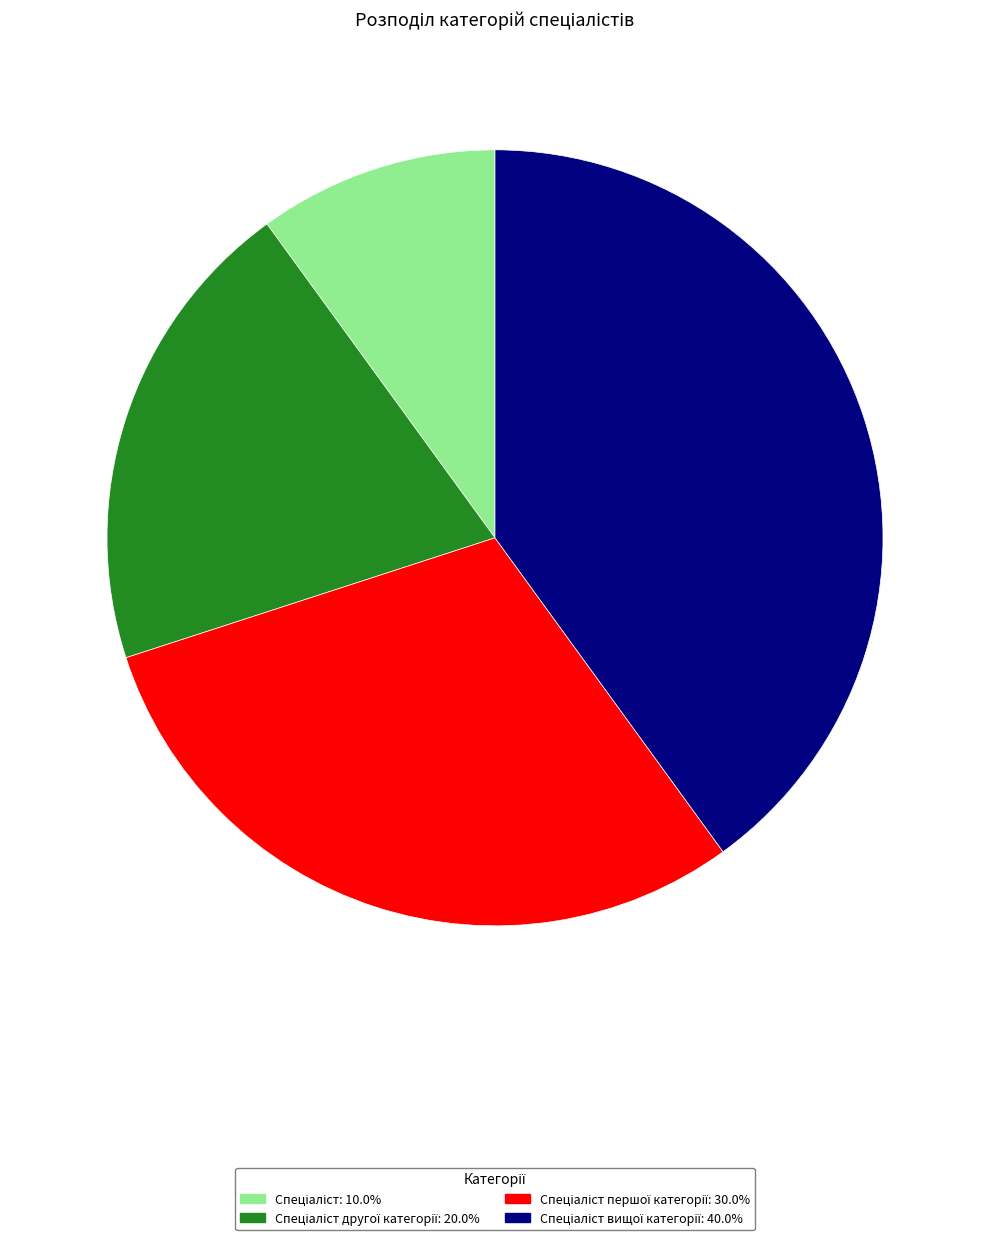

How many slices are in this pie chart?

4